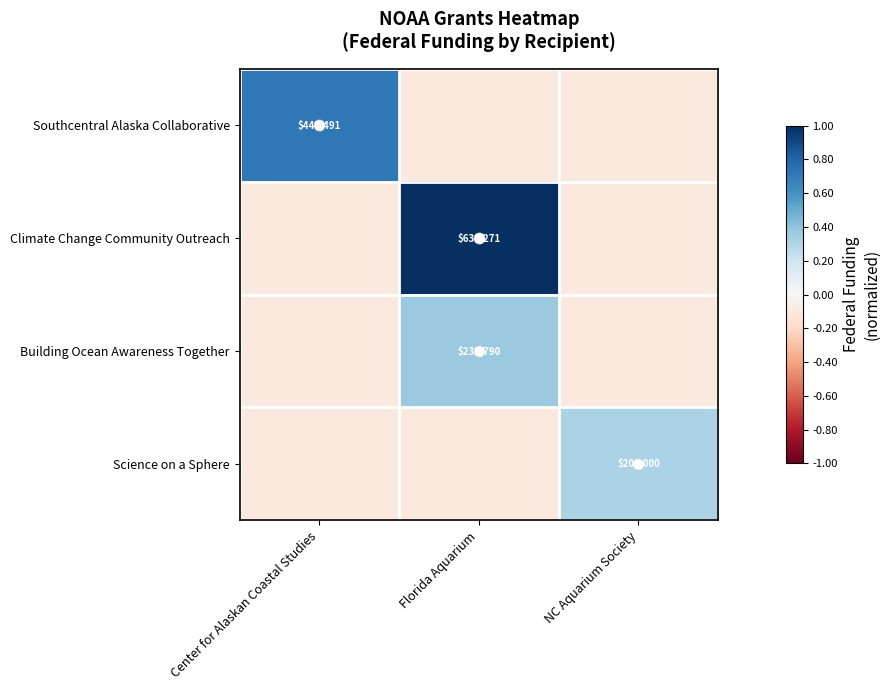

The value of Climate Change Community Outreach at Florida Aquarium is 370541.0. True or false?

False